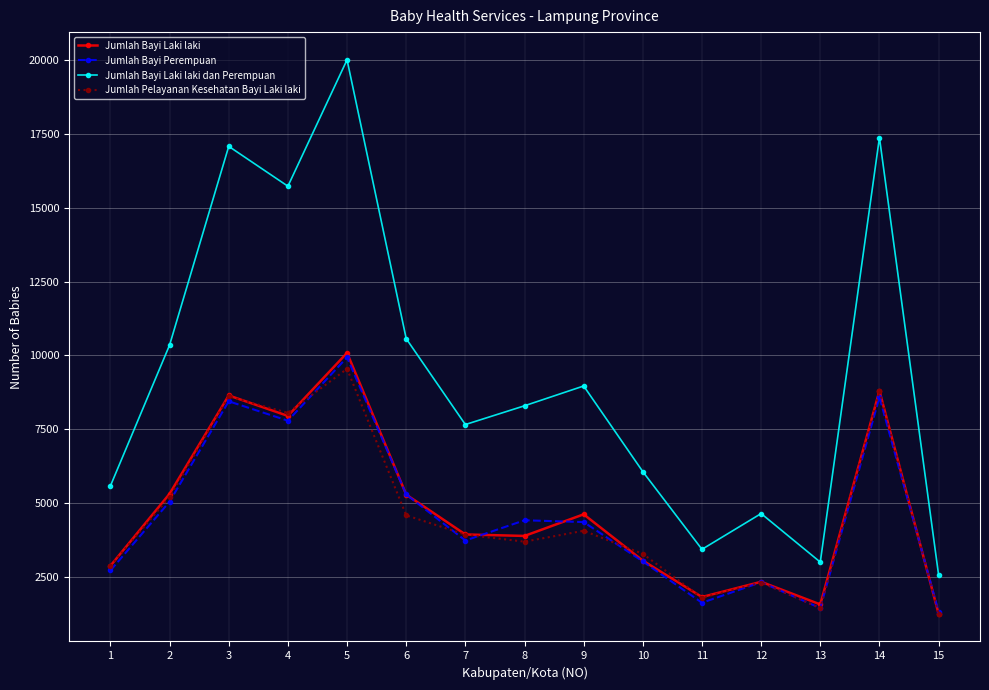

How many categories are shown in the chart?

15